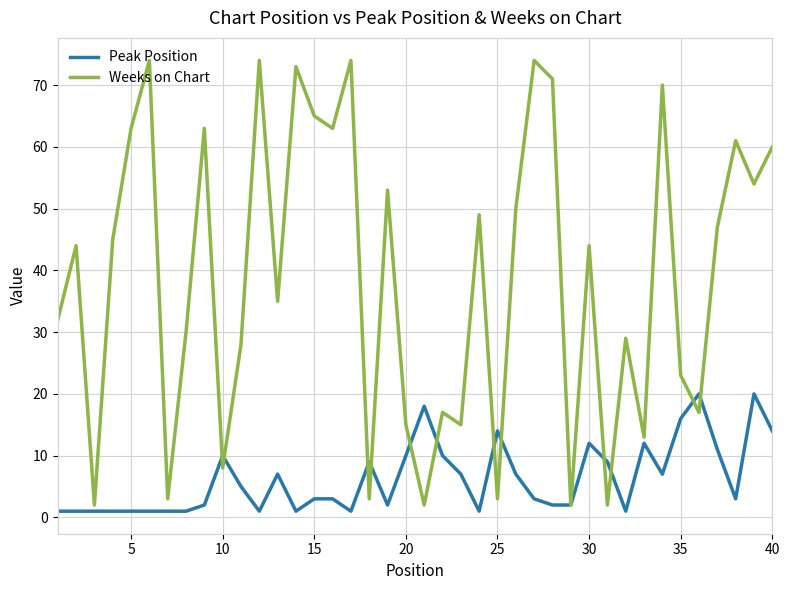

Which series has the widest spread of values?

Weeks on Chart